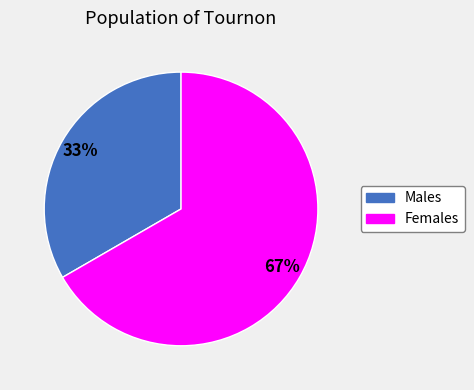

To the nearest percent, what is the average slice percentage?

50%